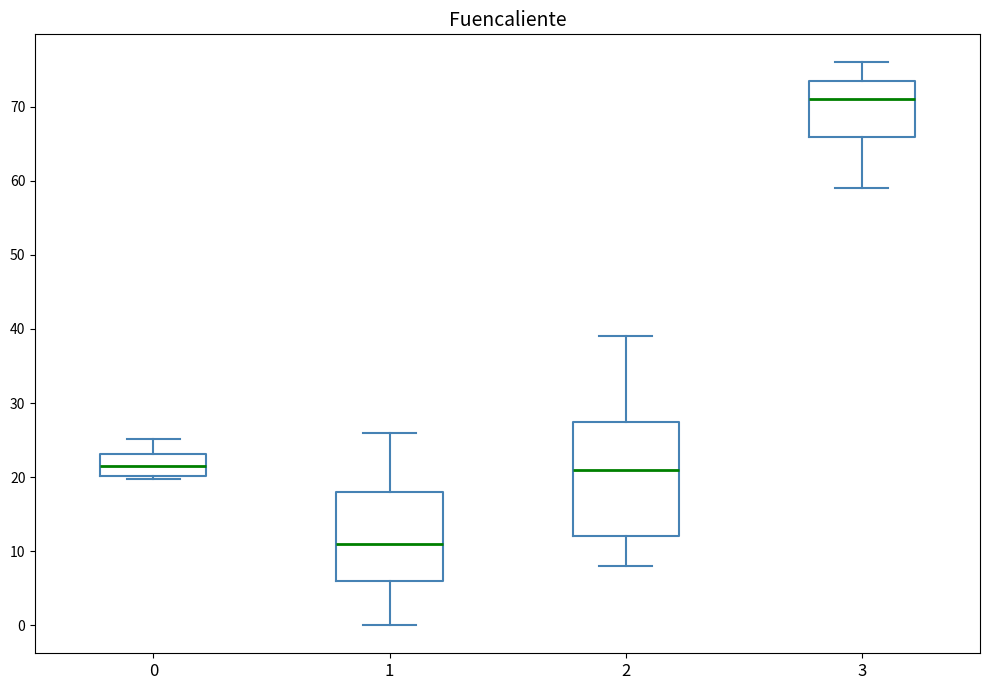

Reading left to right, read every box against the y-axis: the position of its median line, the range the box covers, and the ends of its whiskers. The values are not printed on the chart, so give them approximately, as read against the axis.

0: median 22, box 20 to 23, whiskers 20 (just below the box's lower edge) to 25
1: median 11, box 6 to 18, whiskers 0 to 26
2: median 21, box 12 to 28, whiskers 8 to 39
3: median 71, box 66 to 74, whiskers 59 to 76